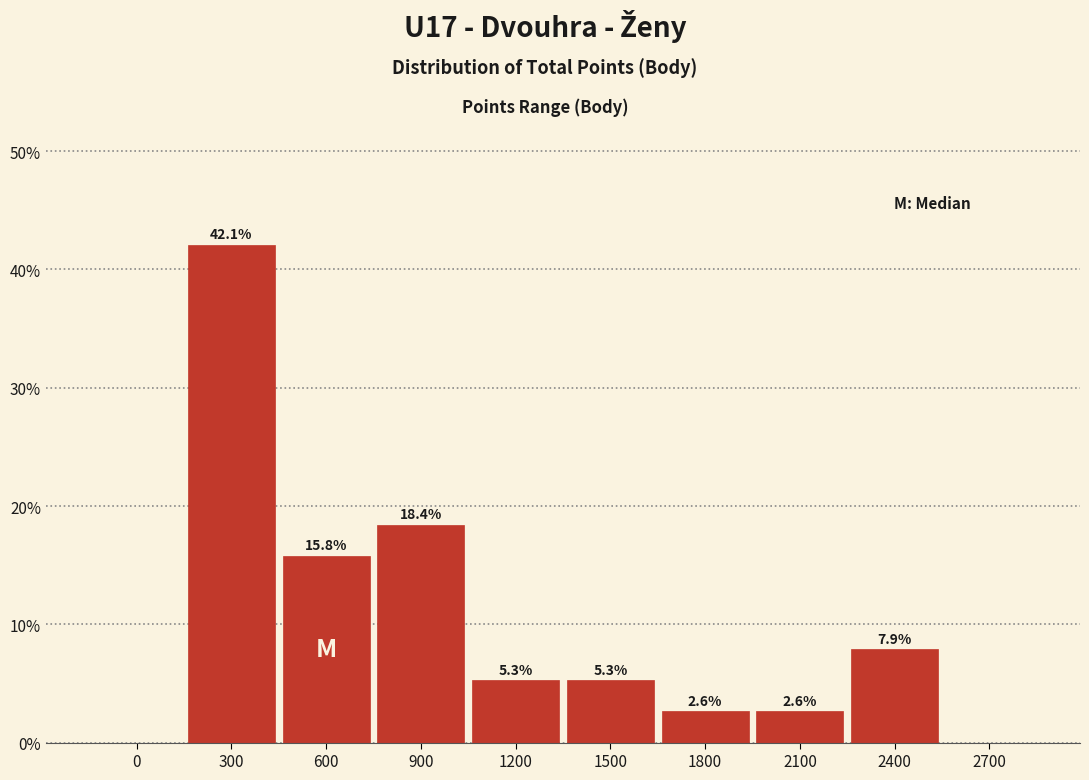

Reading left to right, list all the values displayed in this chart.

0=0.0	300=42.1	600=15.8	900=18.4	1200=5.3	1500=5.3	1800=2.6	2100=2.6	2400=7.9	2700=0.0